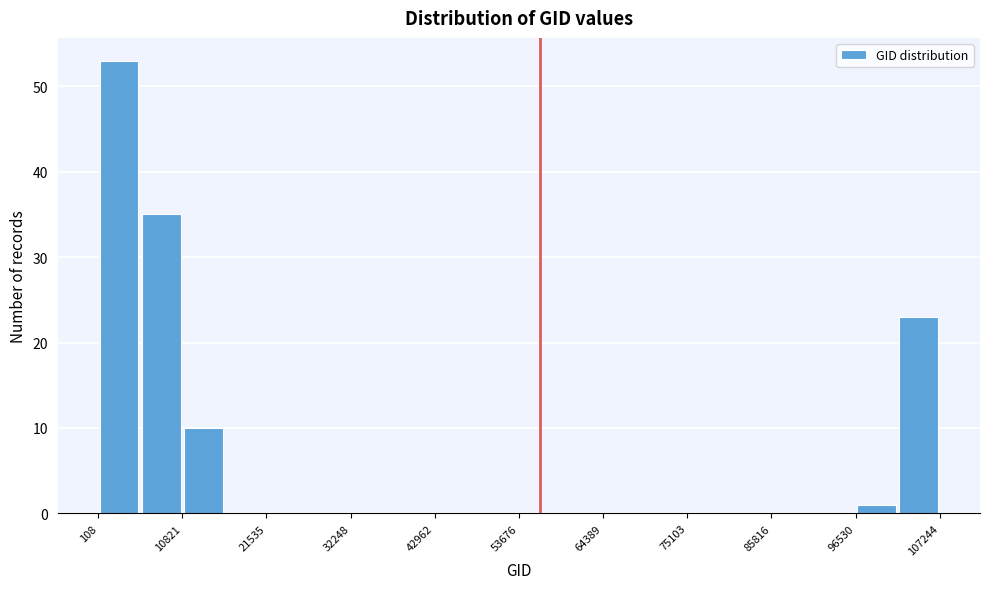

Around what value on the x-axis is the tallest bar? Give the approximate position of its centre, as read against the axis.

2000